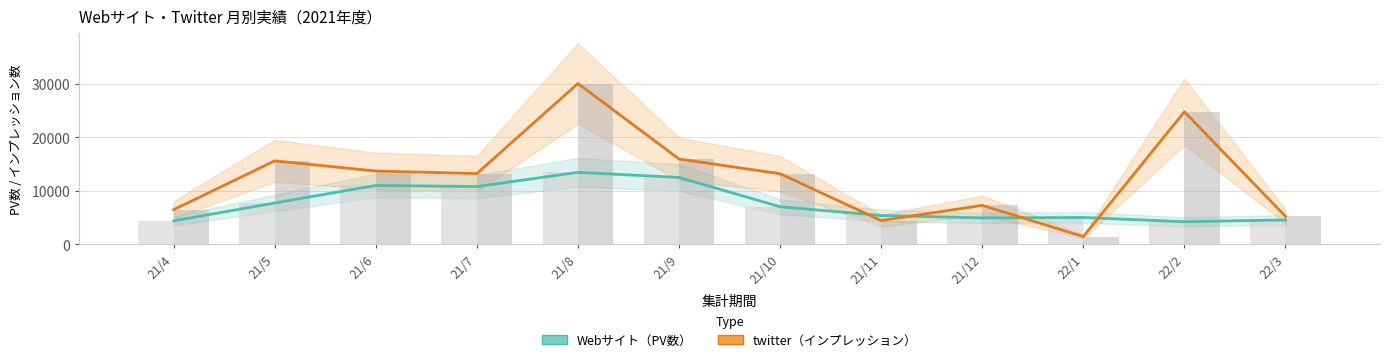

What is the difference between the maximum and minimum values in the twitter（インプレッション） series?

28598